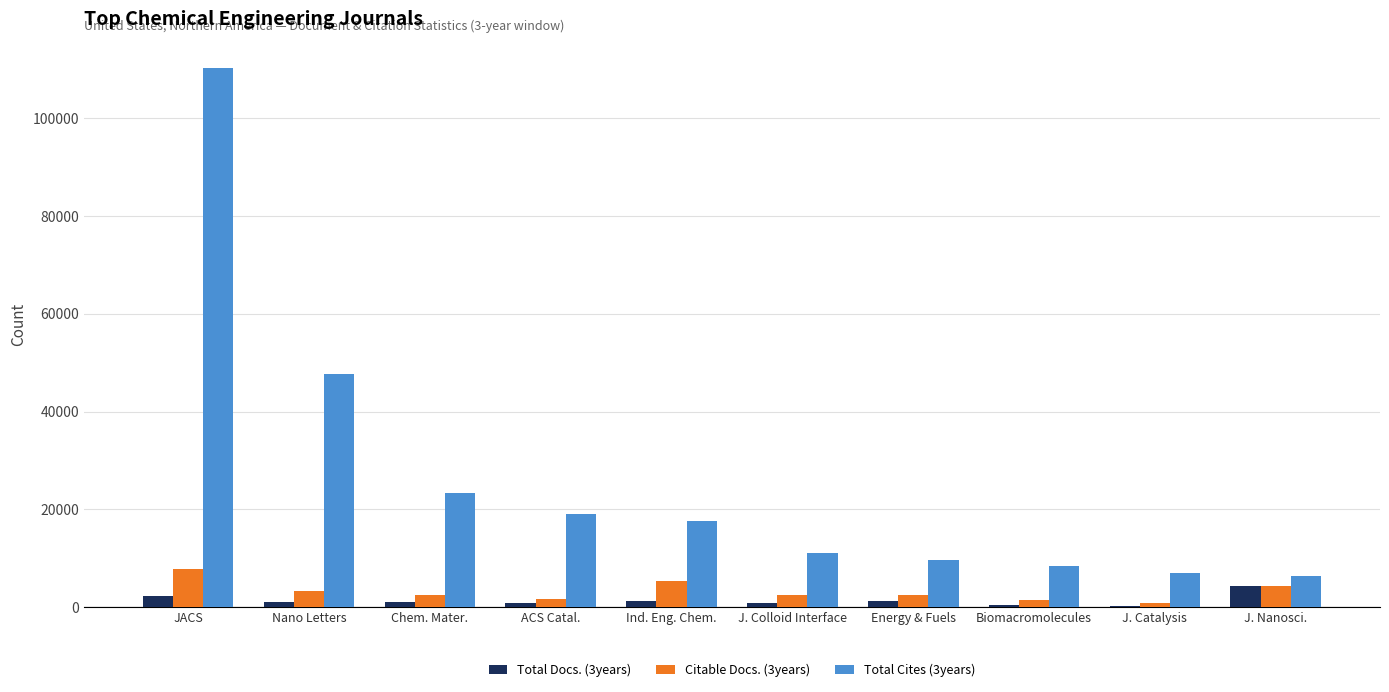

What is the difference between the maximum and minimum values in the Total Cites (3years) series?

103786